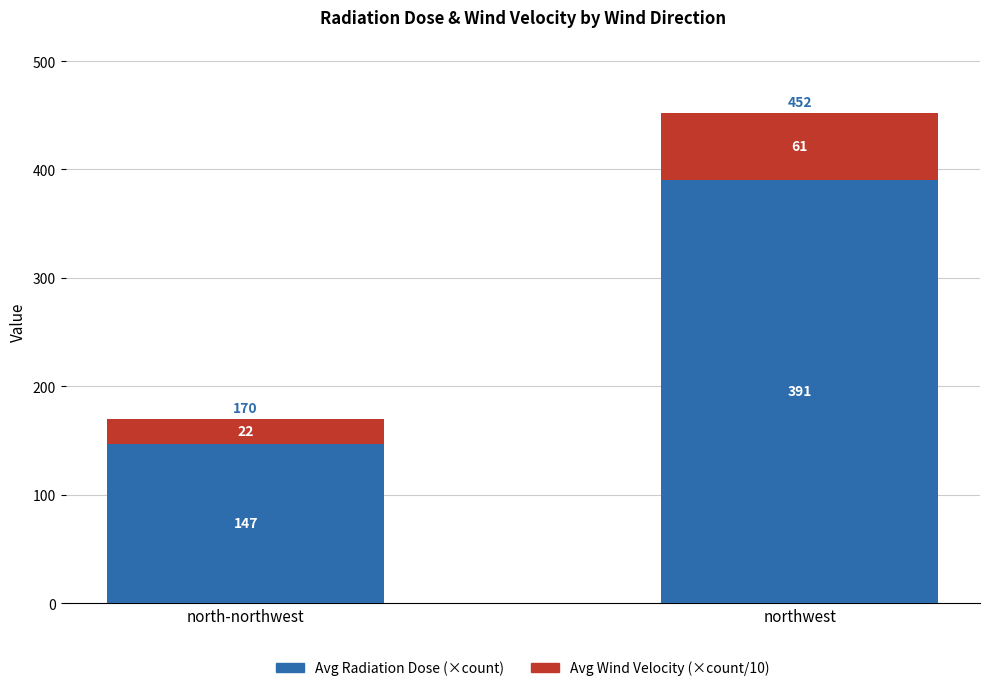

At which category is the sum across all series the highest?

northwest